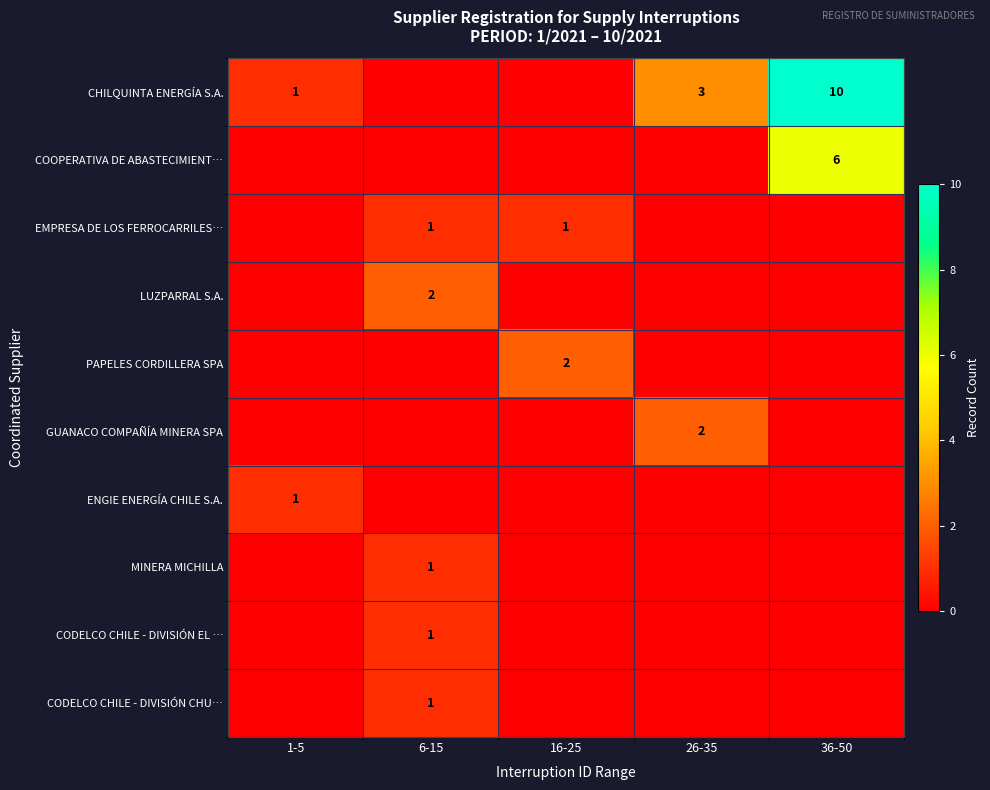

The COOPERATIVA DE ABASTECIMIENT… series shows -3 at 26-35. True or false?

False